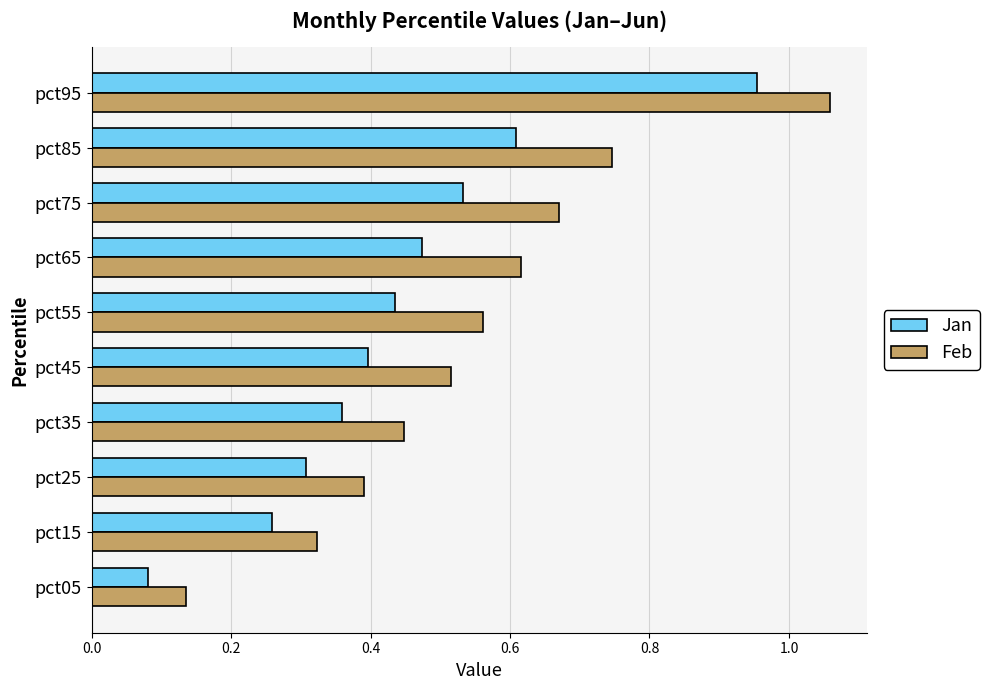

Which category has the highest value across all series?

pct95